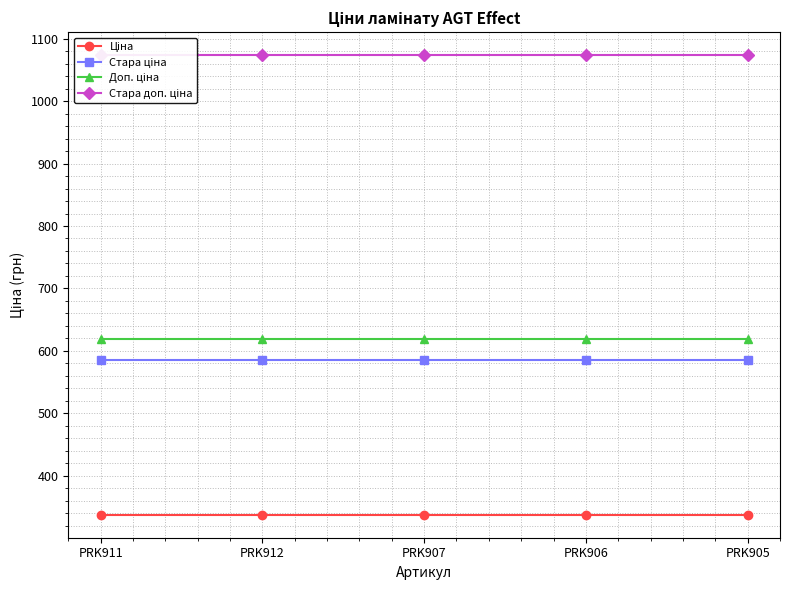

Which series has the largest total across all categories?

Стара доп. ціна